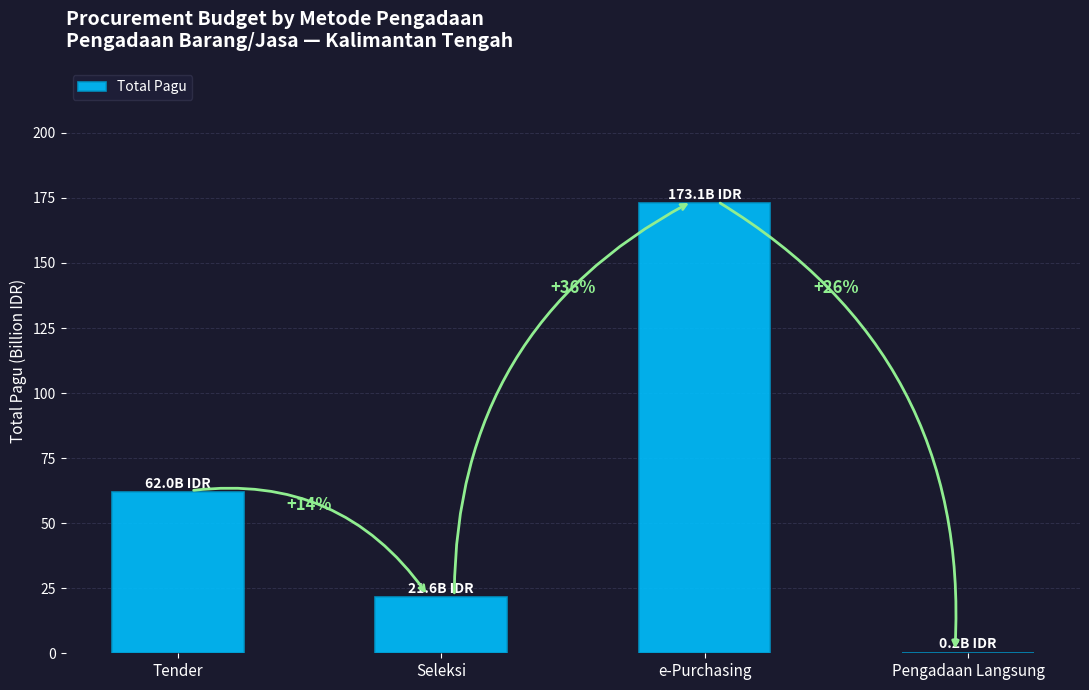

Reading left to right, list all the values displayed in this chart.

62.0	21.6	173.1	0.2